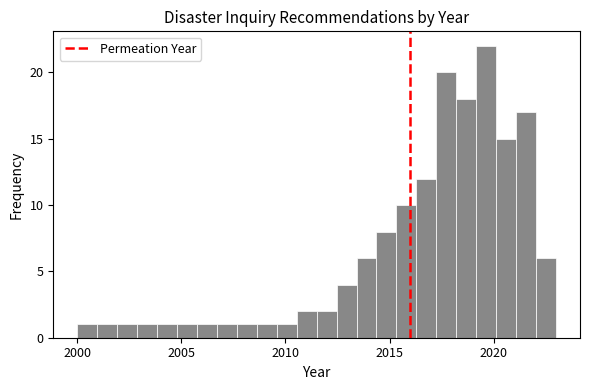

Around what value on the x-axis is the tallest bar? Give the approximate position of its centre, as read against the axis.

2019.5